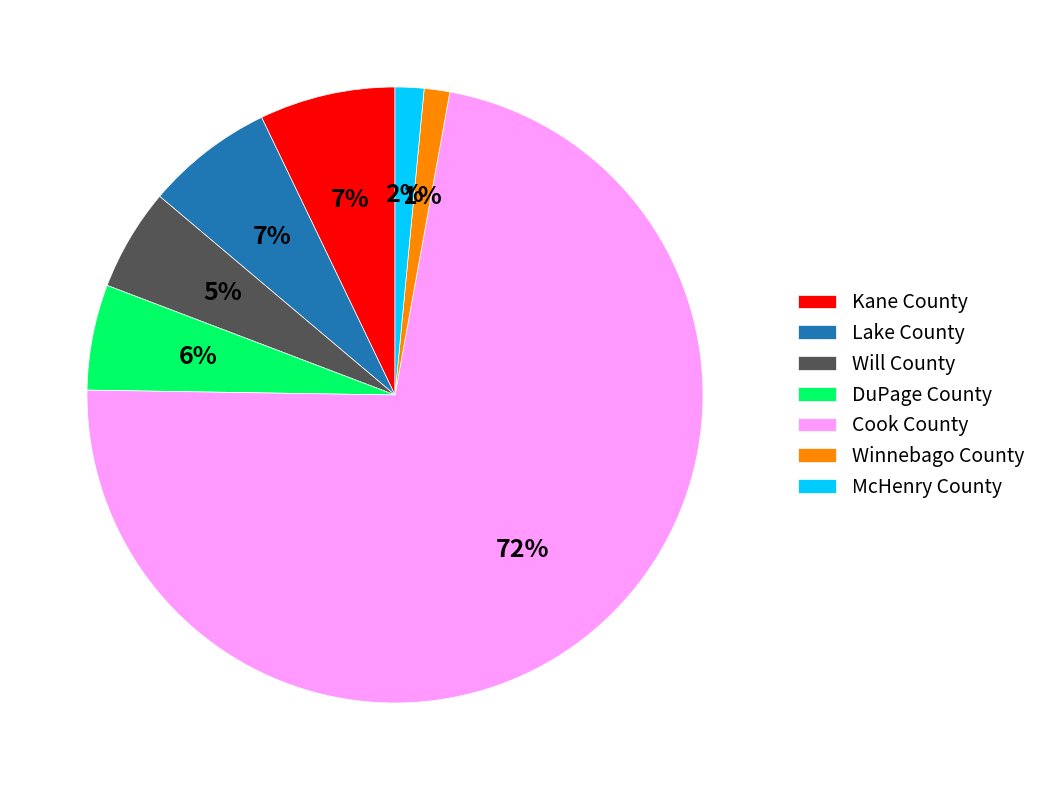

Which has a higher value, DuPage County or Lake County?

Lake County